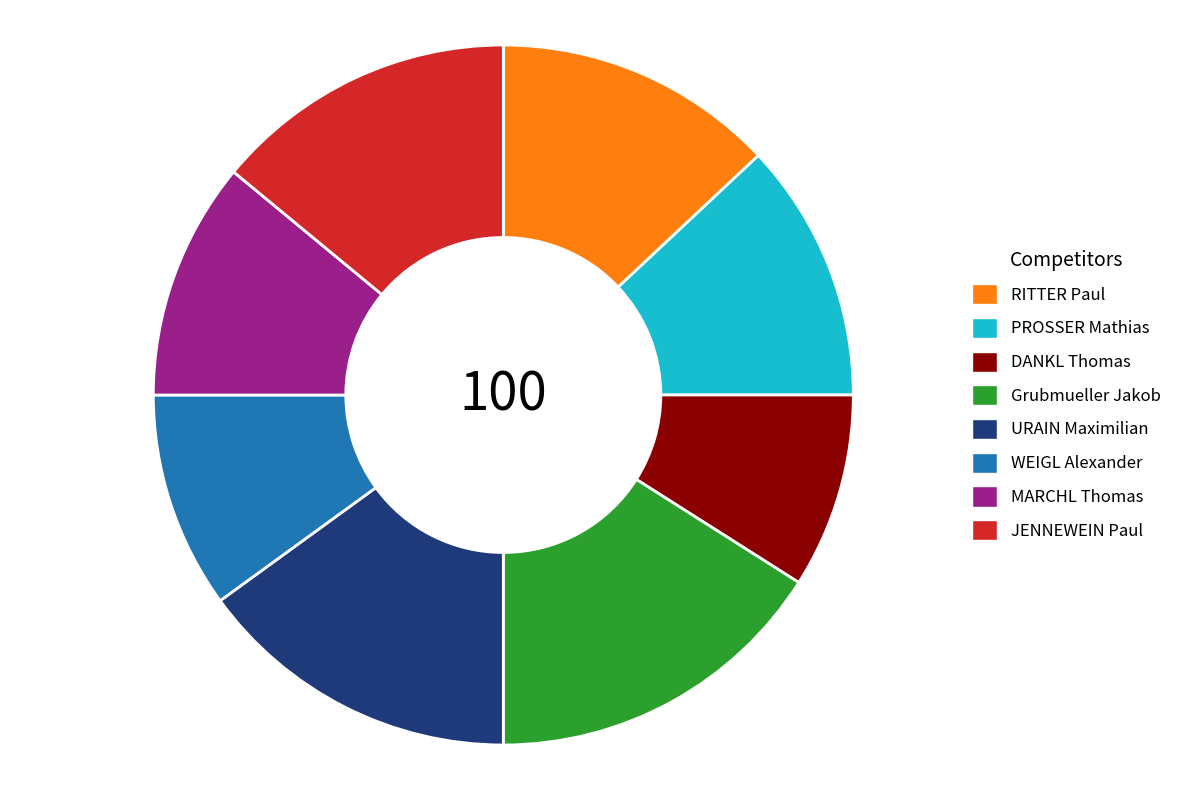

Does URAIN Maximilian account for over 50% of the chart?

No